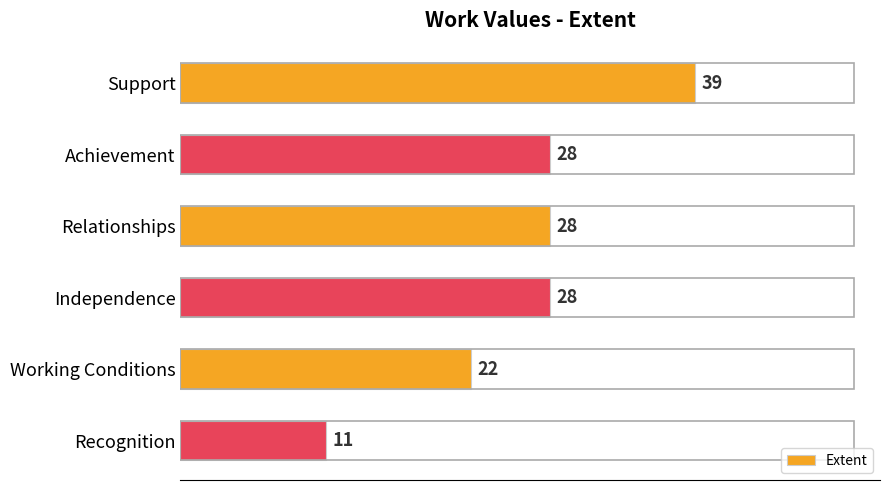

What is the smallest value displayed?

11